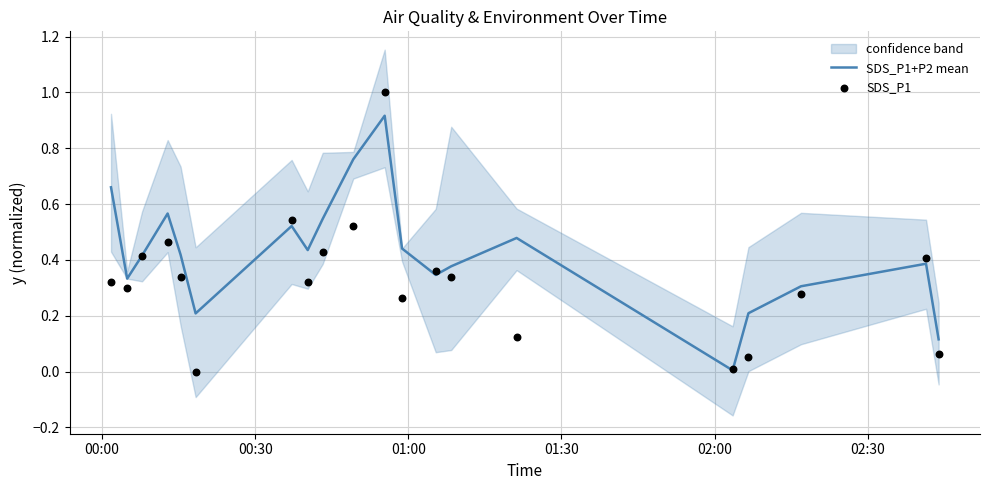

Which series contains the highest Y value?

SDS_P1